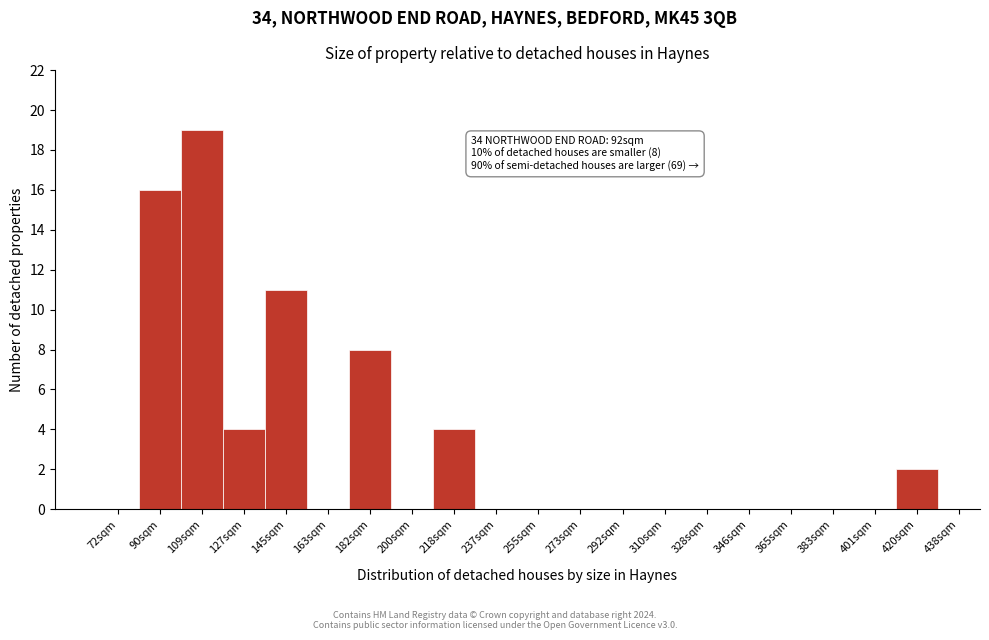

Reading left to right, what are all the values shown in this chart?

72sqm=0	90sqm=16	109sqm=19	127sqm=4	145sqm=11	163sqm=0	182sqm=8	200sqm=0	218sqm=4	237sqm=0	255sqm=0	273sqm=0	292sqm=0	310sqm=0	328sqm=0	346sqm=0	365sqm=0	383sqm=0	401sqm=0	420sqm=2